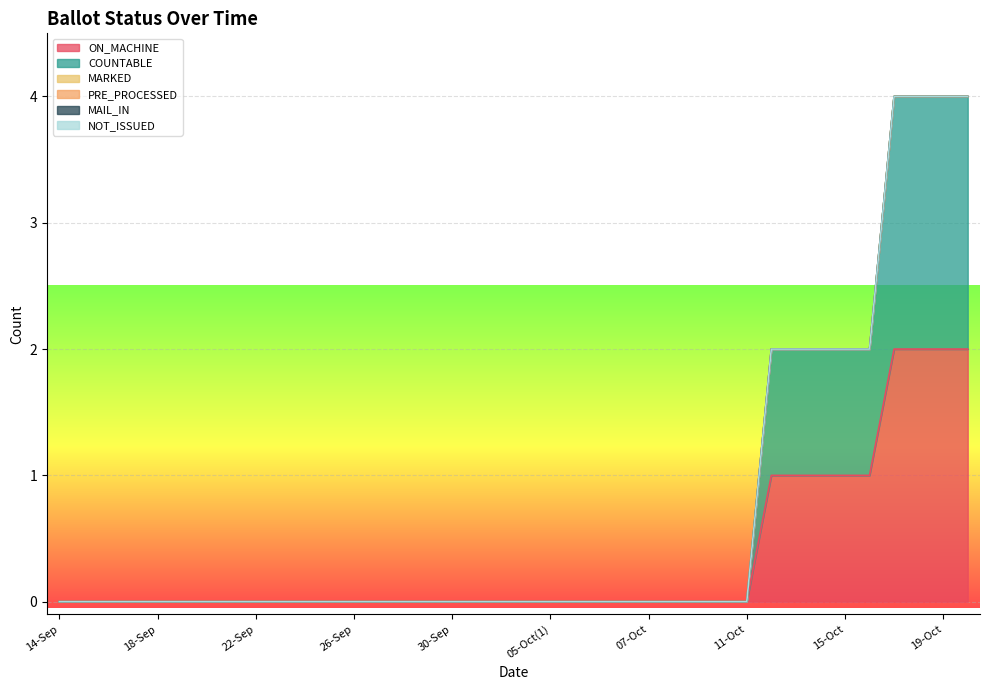

At which label does MAIL_IN reach its peak?

14-Sep